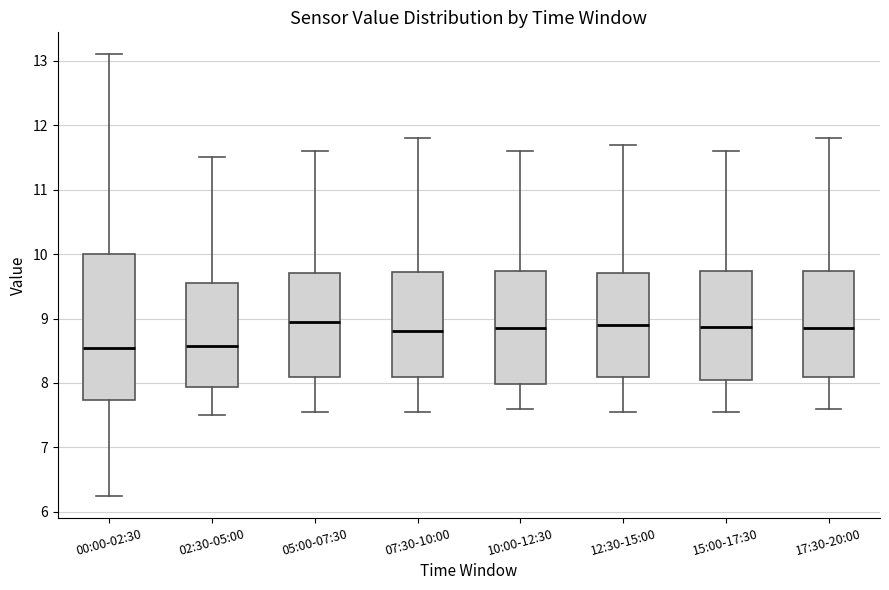

Reading left to right, read every box against the y-axis: the position of its median line, the range the box covers, and the ends of its whiskers. The values are not printed on the chart, so give them approximately, as read against the axis.

00:00-02:30: median 8.5, box 7.7 to 10.0, whiskers 6.3 to 13.1
02:30-05:00: median 8.6, box 7.9 to 9.6, whiskers 7.5 to 11.5
05:00-07:30: median 9.0, box 8.1 to 9.7, whiskers 7.6 to 11.6
07:30-10:00: median 8.8, box 8.1 to 9.7, whiskers 7.6 to 11.8
10:00-12:30: median 8.9, box 8.0 to 9.7, whiskers 7.6 to 11.6
12:30-15:00: median 8.9, box 8.1 to 9.7, whiskers 7.6 to 11.7
15:00-17:30: median 8.9, box 8.1 to 9.7, whiskers 7.6 to 11.6
17:30-20:00: median 8.9, box 8.1 to 9.7, whiskers 7.6 to 11.8